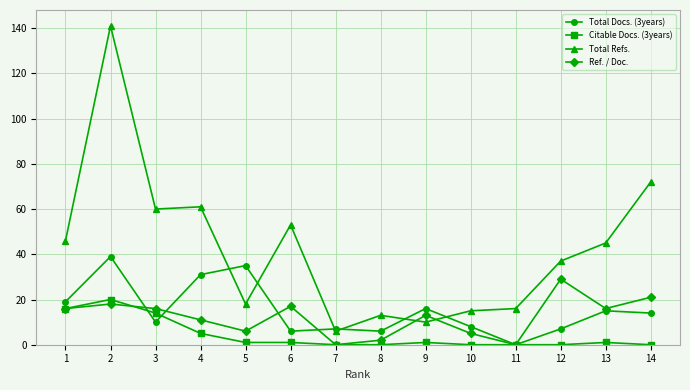

After their last crossing, which series has the higher values: Citable Docs. (3years) or Ref. / Doc.?

Ref. / Doc.